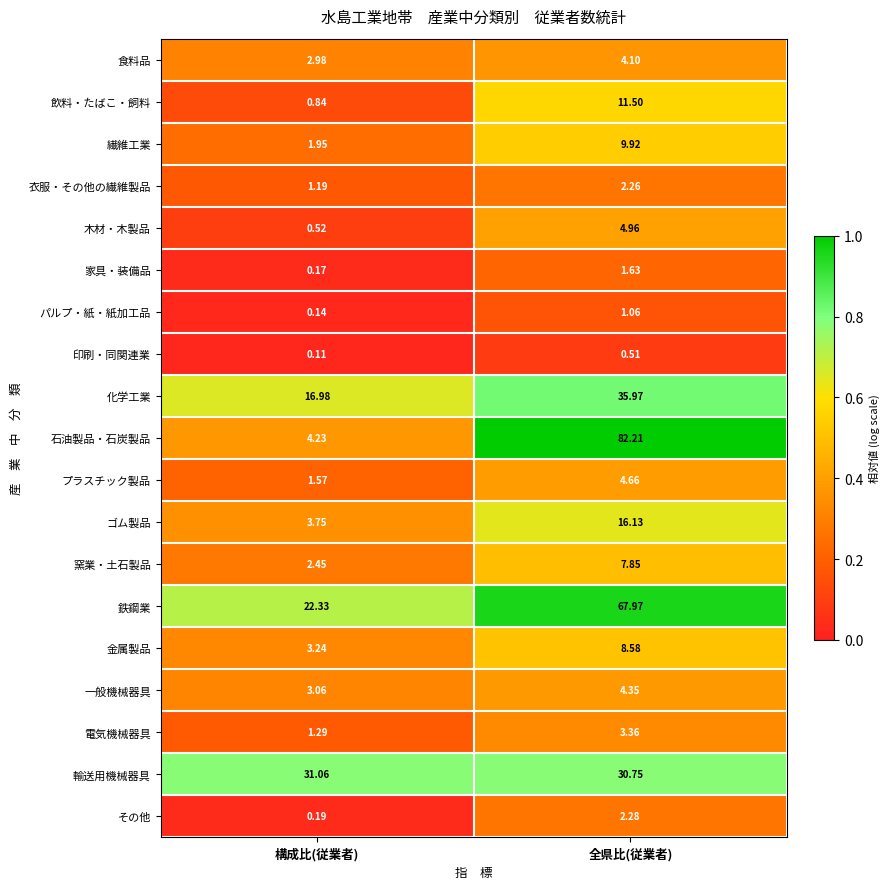

At which label does 衣服・その他の繊維製品 first exceed 2?

全県比(従業者)